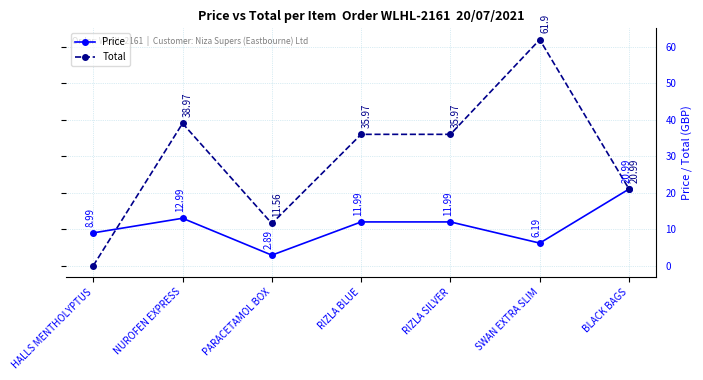

At which label does Total first exceed 35?

NUROFEN EXPRESS